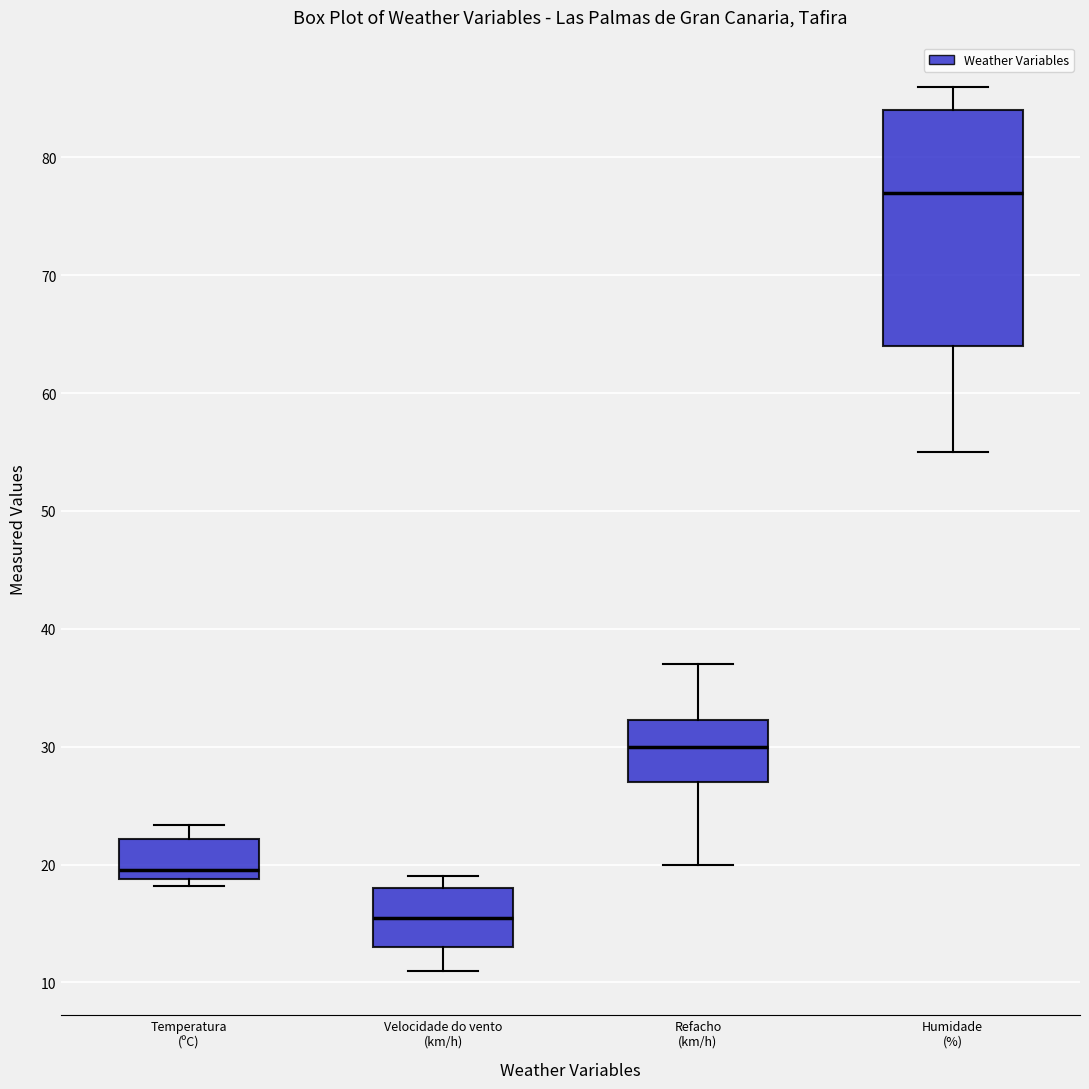

Reading left to right, read every box against the y-axis: the position of its median line, the range the box covers, and the ends of its whiskers. The values are not printed on the chart, so give them approximately, as read against the axis.

Temperatura (ºC): median 20, box 19 to 22, whiskers 18 to 23
Velocidade do vento (km/h): median 16, box 13 to 18, whiskers 11 to 19
Refacho (km/h): median 30, box 27 to 32, whiskers 20 to 37
Humidade (%): median 77, box 64 to 84, whiskers 55 to 86